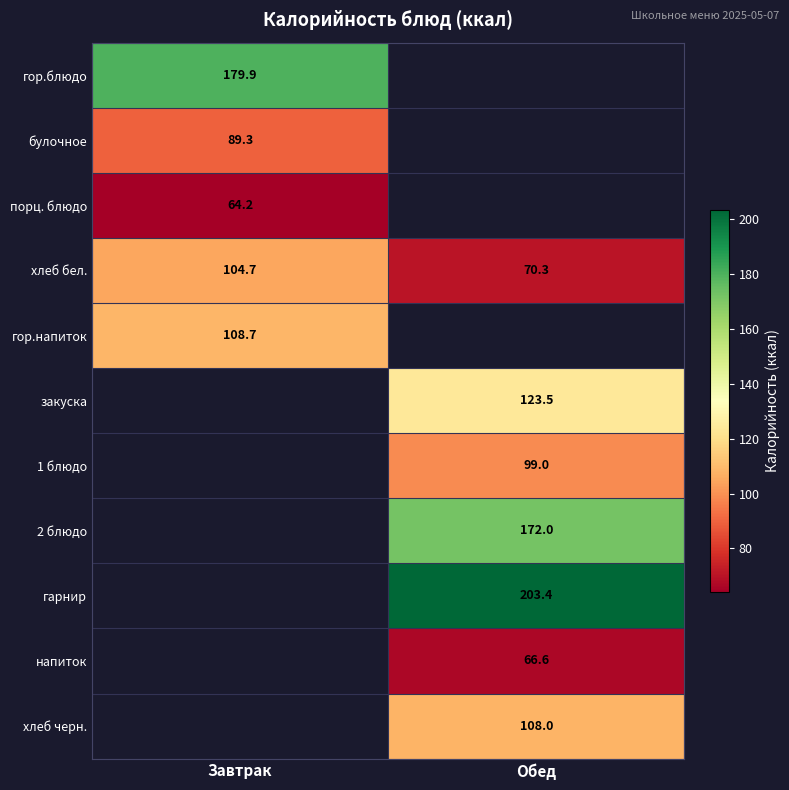

Is the value of хлеб черн. at Обед greater than the value of гор.блюдо at Завтрак?

No